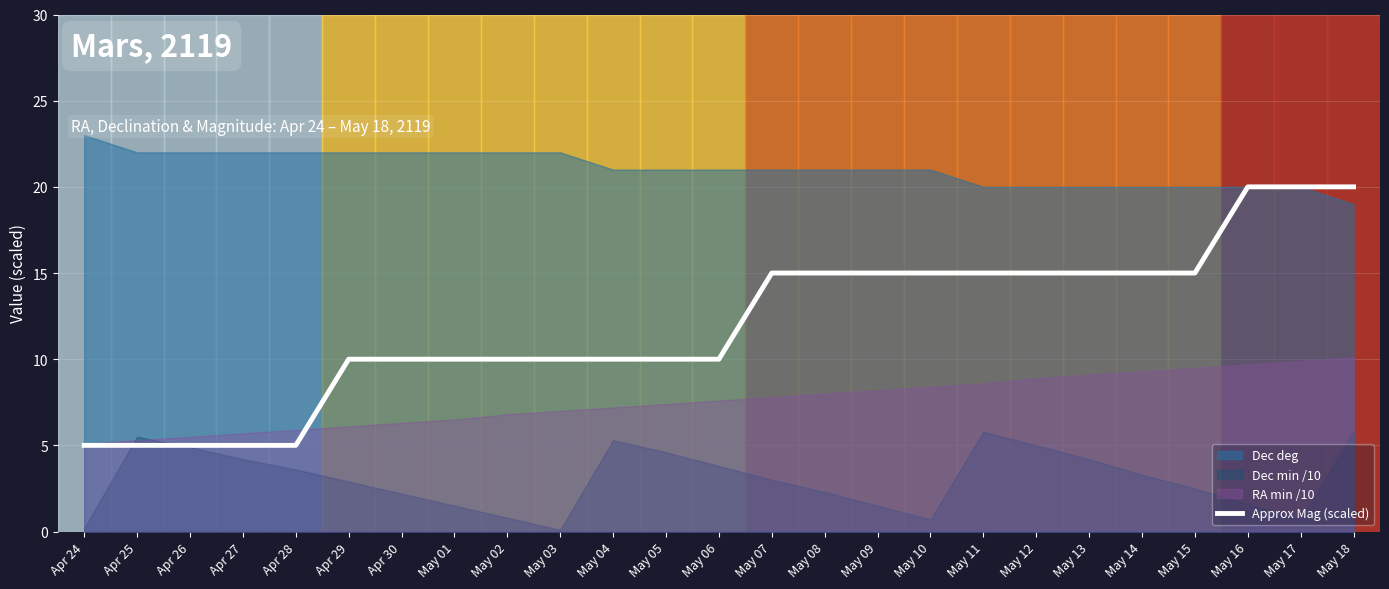

What is the label of the 9th point from the left?

May 02